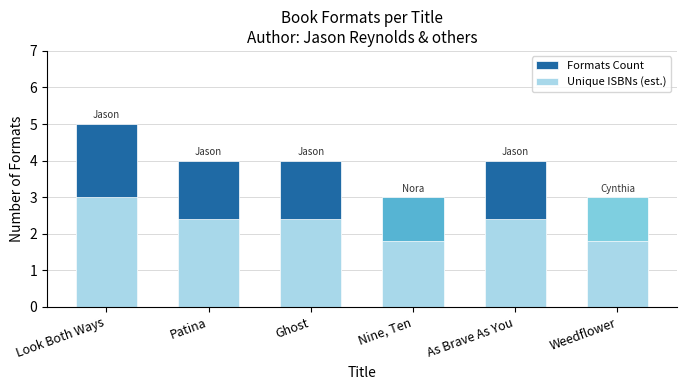

Reading left to right, list all the values displayed in this chart.

Formats Count: 5.0	4.0	4.0	3.0	4.0	3.0
Unique ISBNs (est.): 3.0	2.4	2.4	1.8	2.4	1.8